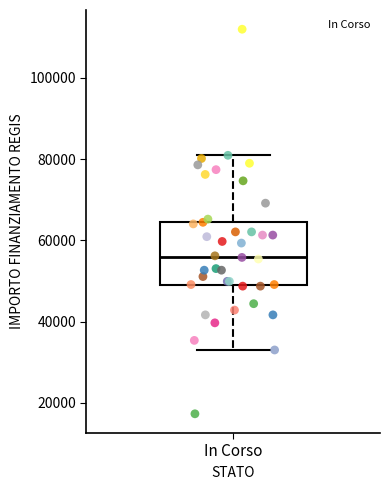

Transcribe this box plot: give where the median line is, the range the box spans, and where the two whiskers end, as read against the y-axis. The values are not printed on the chart, so give them approximately, as read against the axis.

median 56000, box 50000 to 64000, whiskers 32000 to 80000